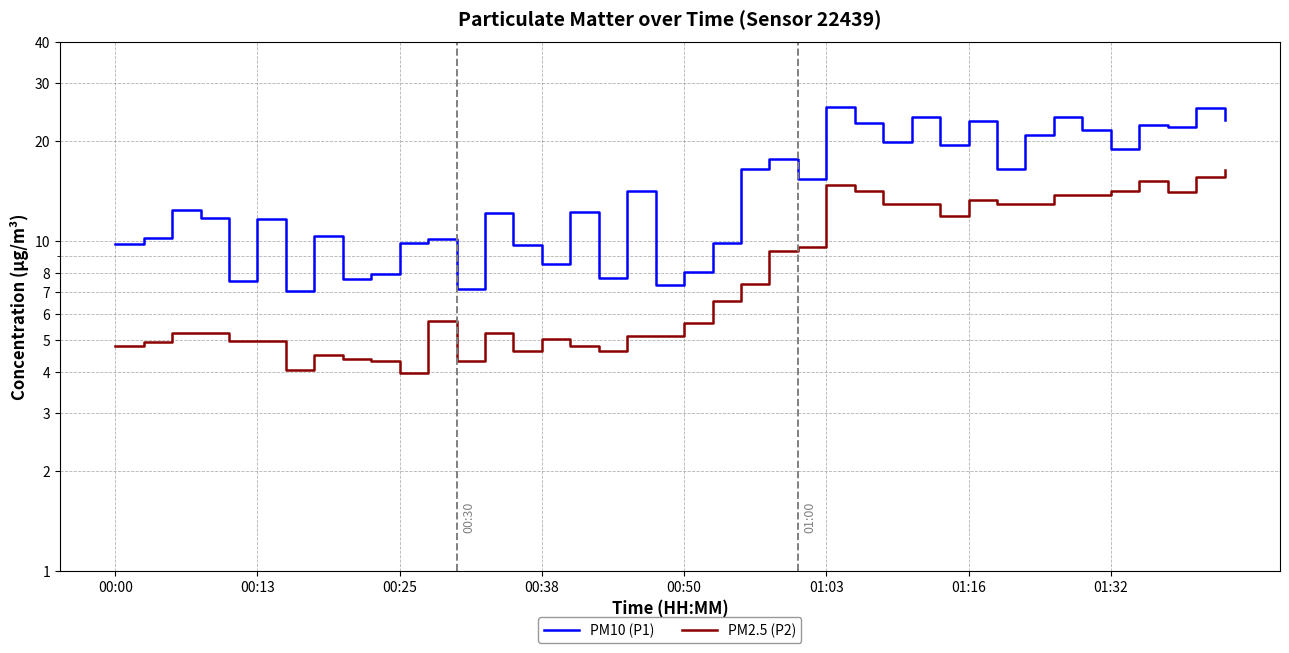

True or false: PM10 (P1) has a value of 7.5 at 00:50.

True